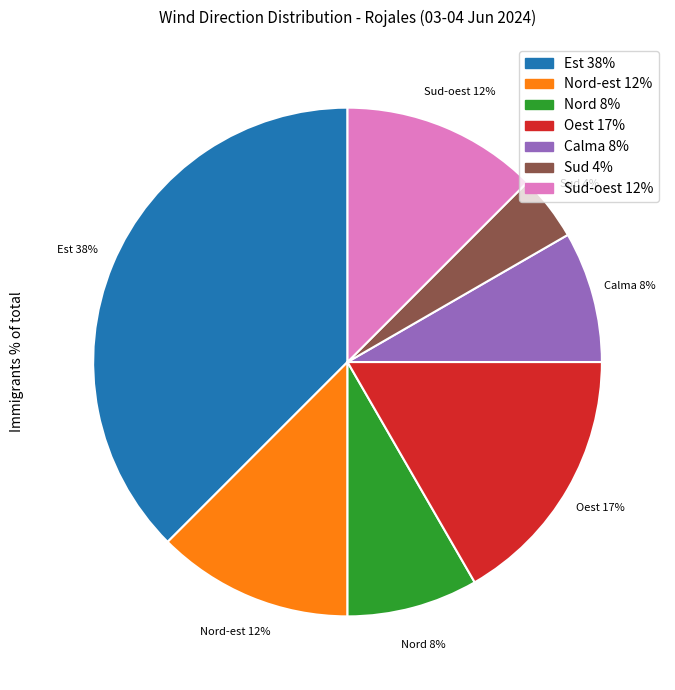

Count the number of slices in the pie.

7